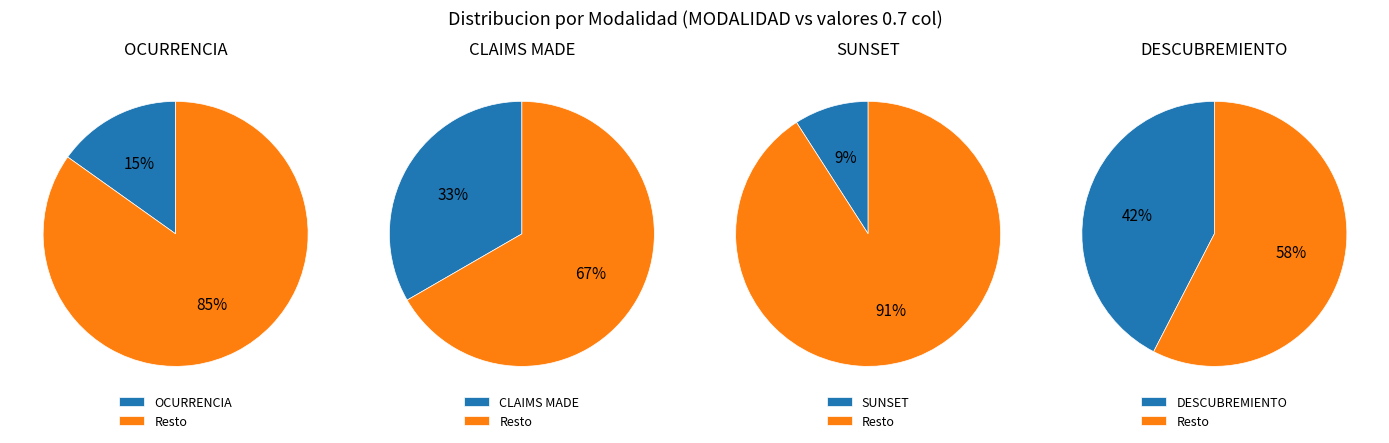

To the nearest percent, what is the average slice percentage?

25%